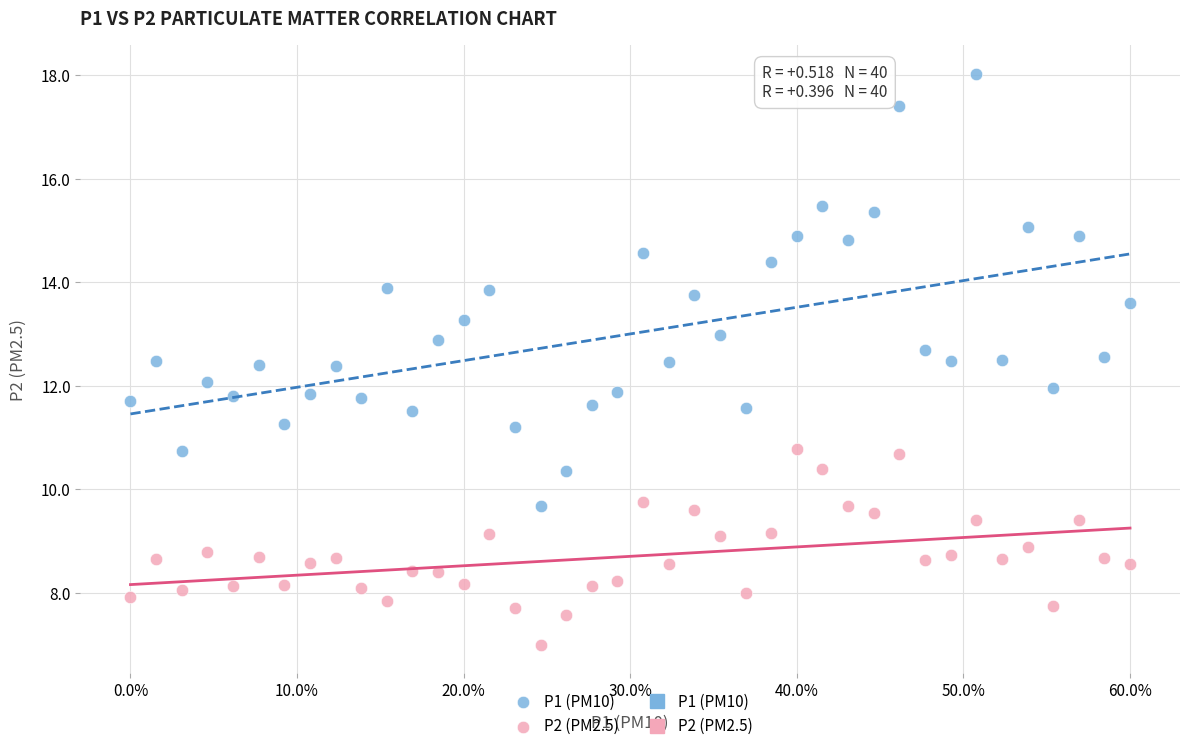

Which series reaches the minimum Y coordinate?

P2 (PM2.5)